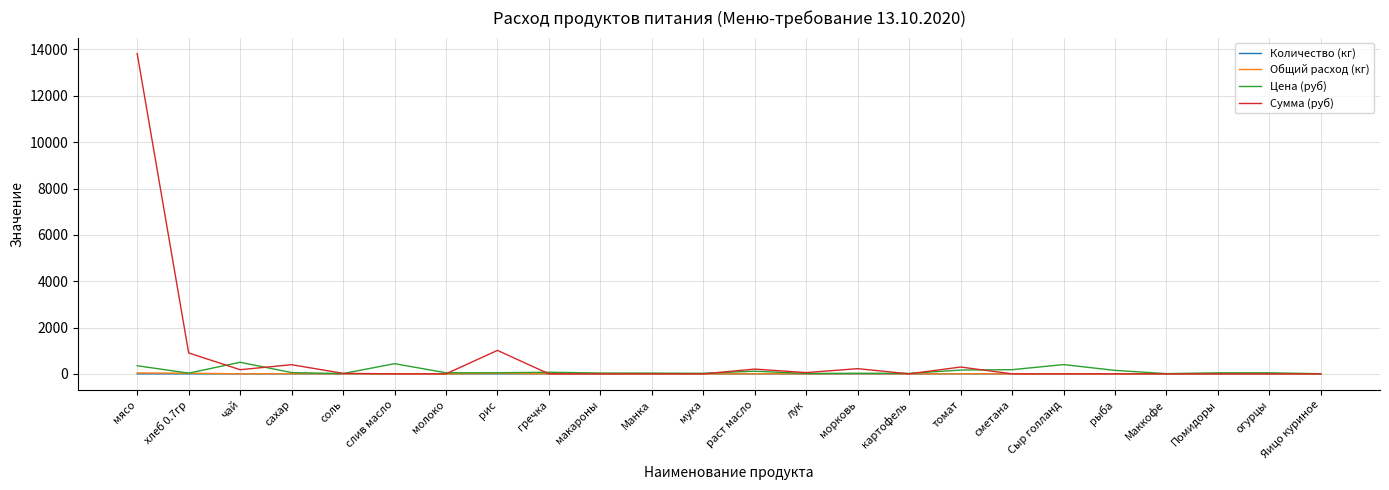

The Цена (руб) series shows 400.0 at Сыр голланд. True or false?

True